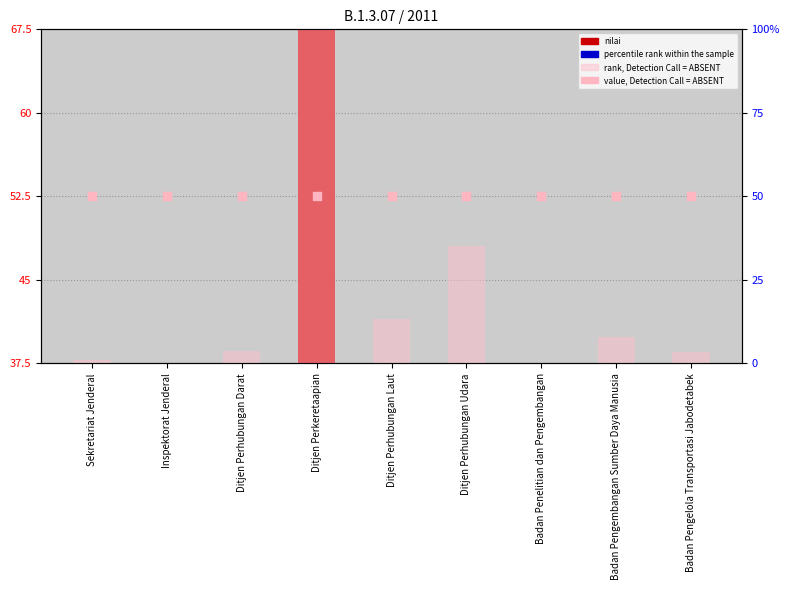

At how many categories does at least one series exceed 11?

9